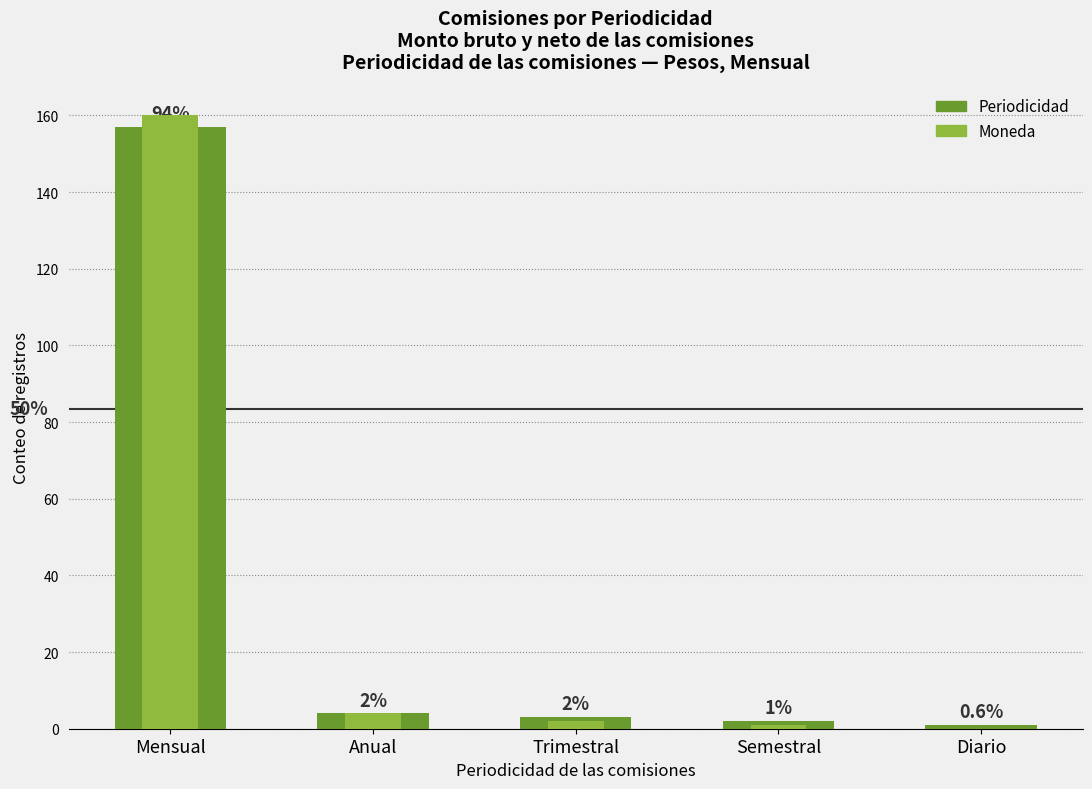

What is the difference between the highest and lowest values at Mensual?

3